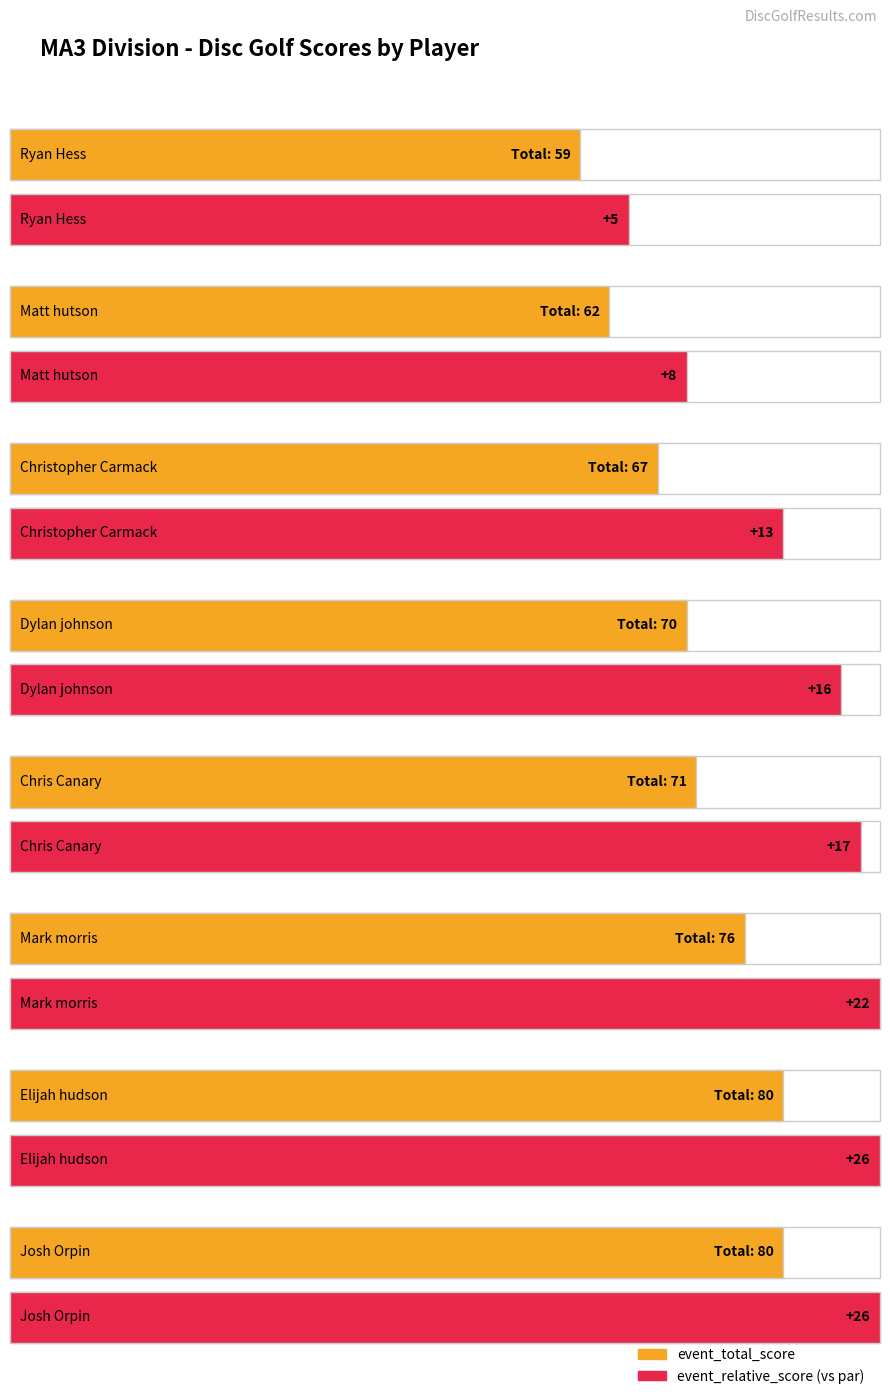

The value of event_total_score at Christopher Carmack is 67. True or false?

True